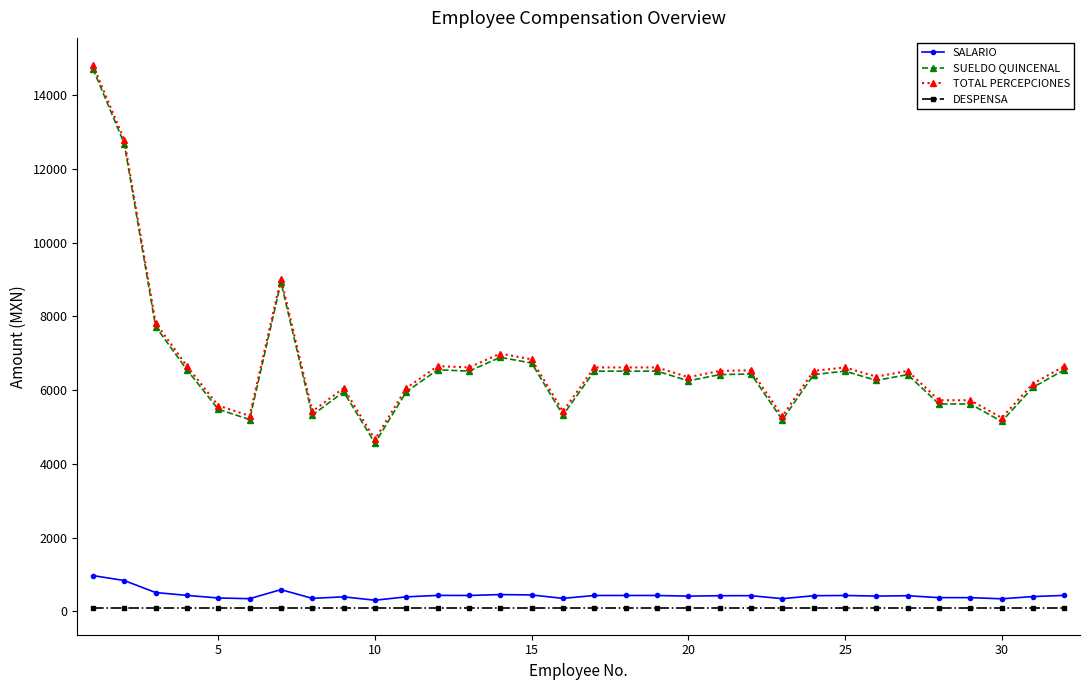

At how many categories does at least one series exceed 7540?

4